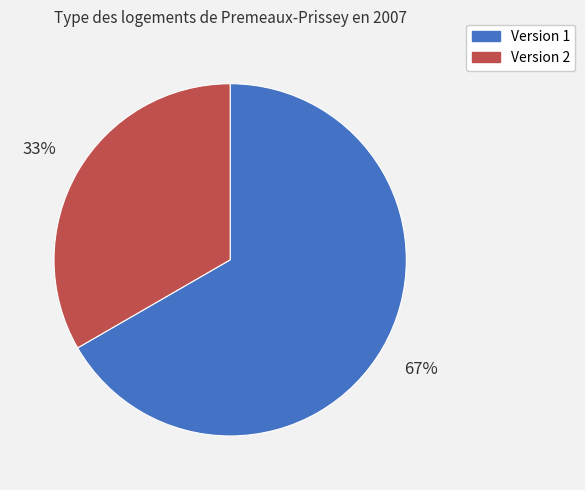

Count the number of slices in the pie.

2